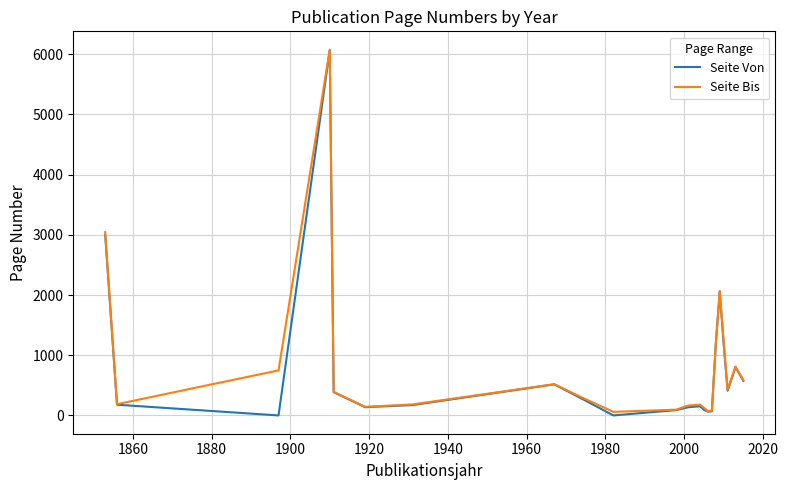

True or false: Seite Bis has more than 2 interior local peaks.

True